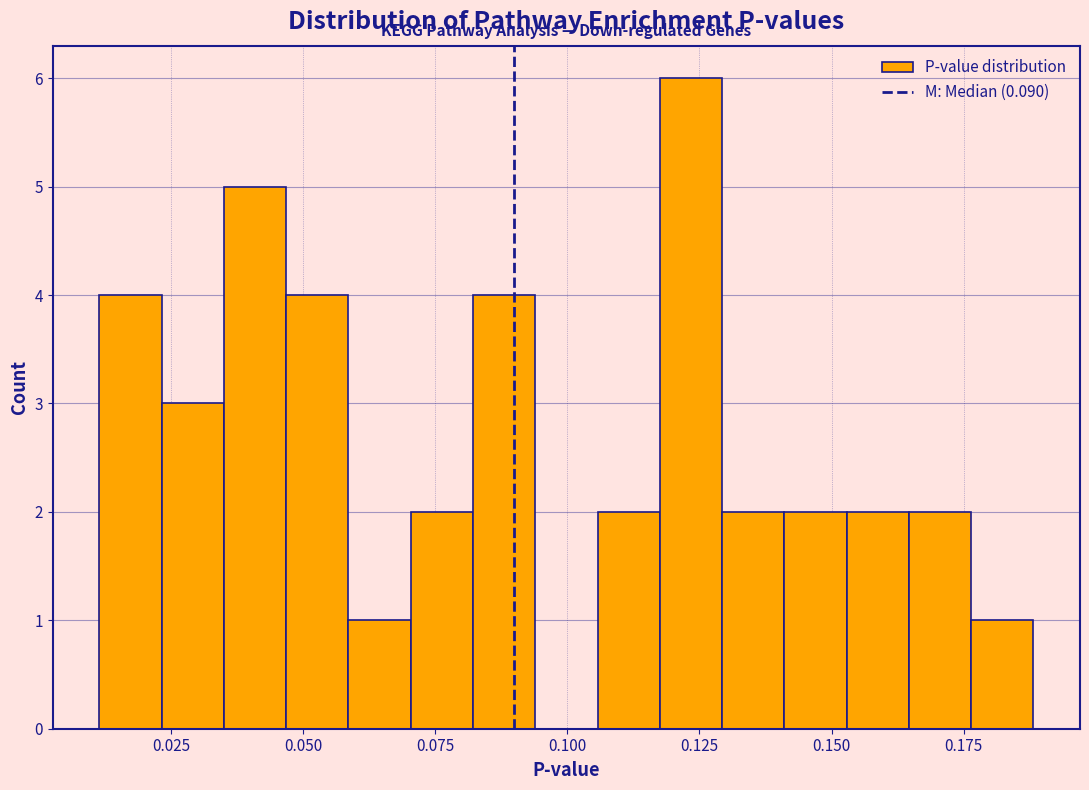

Read against the x-axis, roughly where is the centre of the tallest bar?

0.125